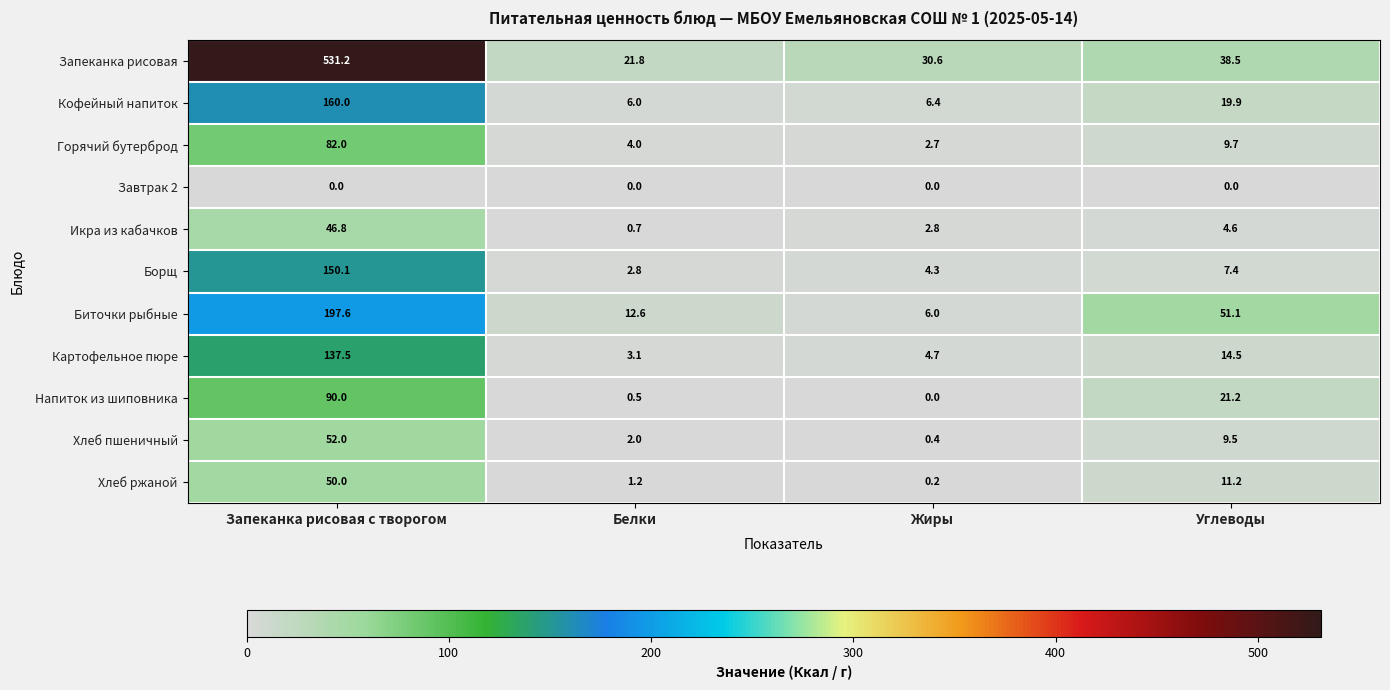

Which series changed the most between Запеканка рисовая с творогом and Углеводы?

Запеканка рисовая